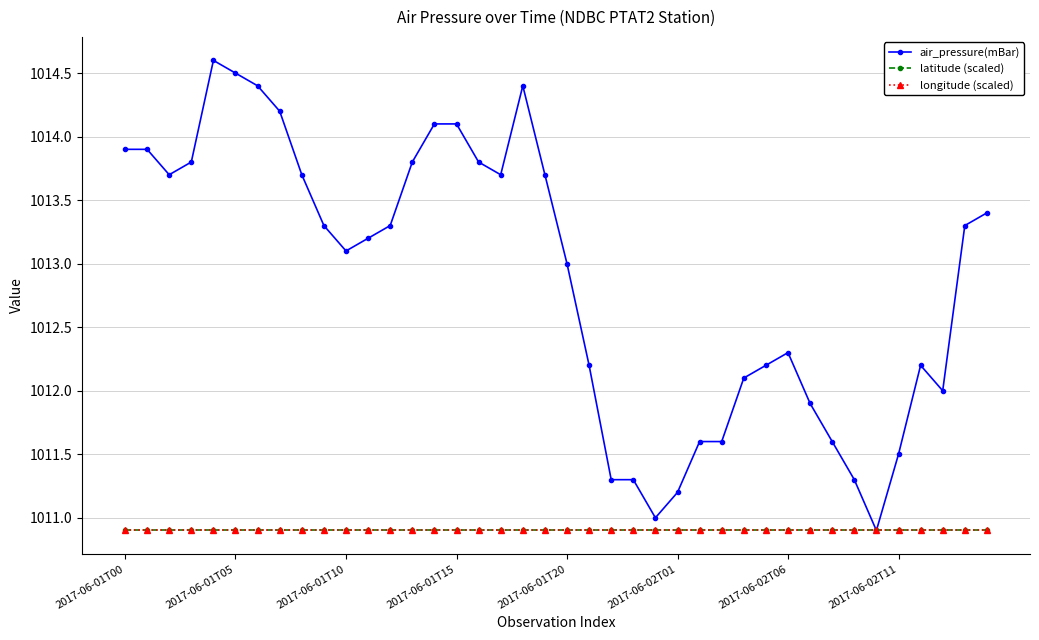

Does the chart have visible grid lines?

Yes